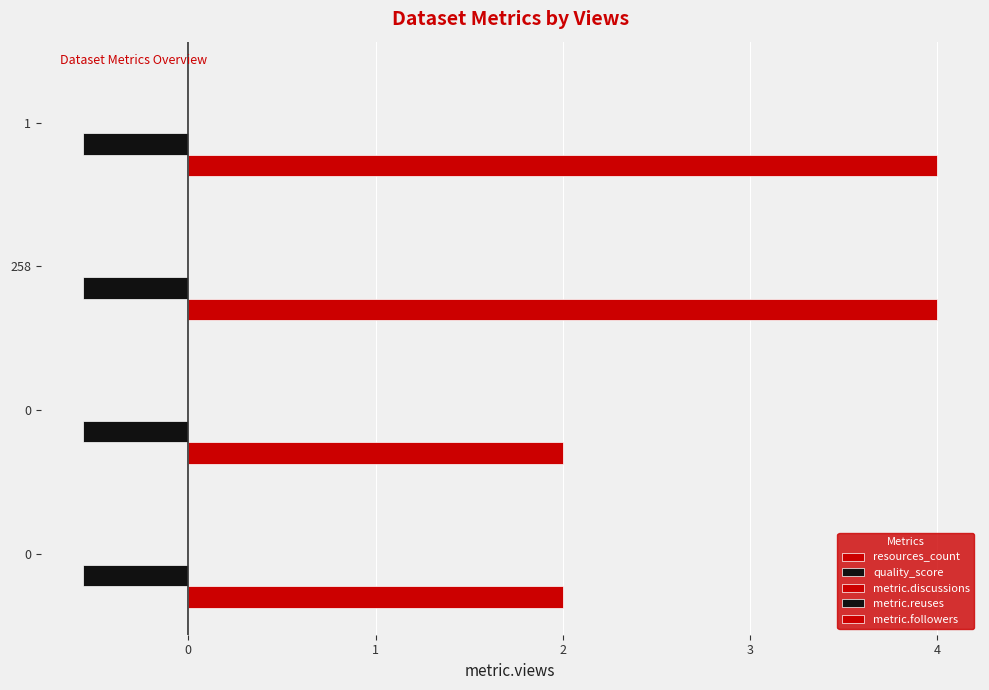

How many data points in resources_count are less than 4?

2